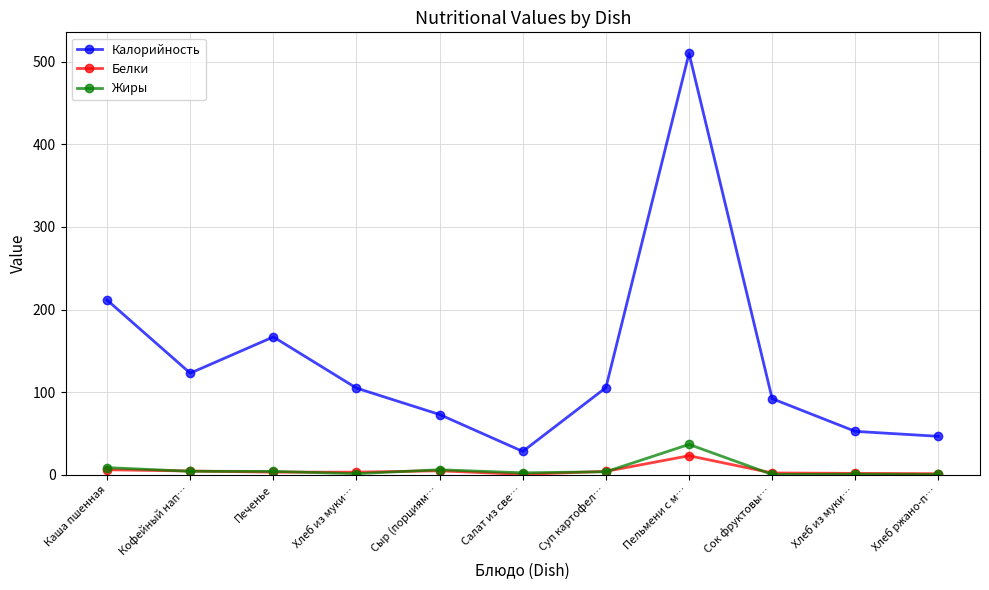

What are all the series names shown in the legend?

Калорийность, Белки, Жиры